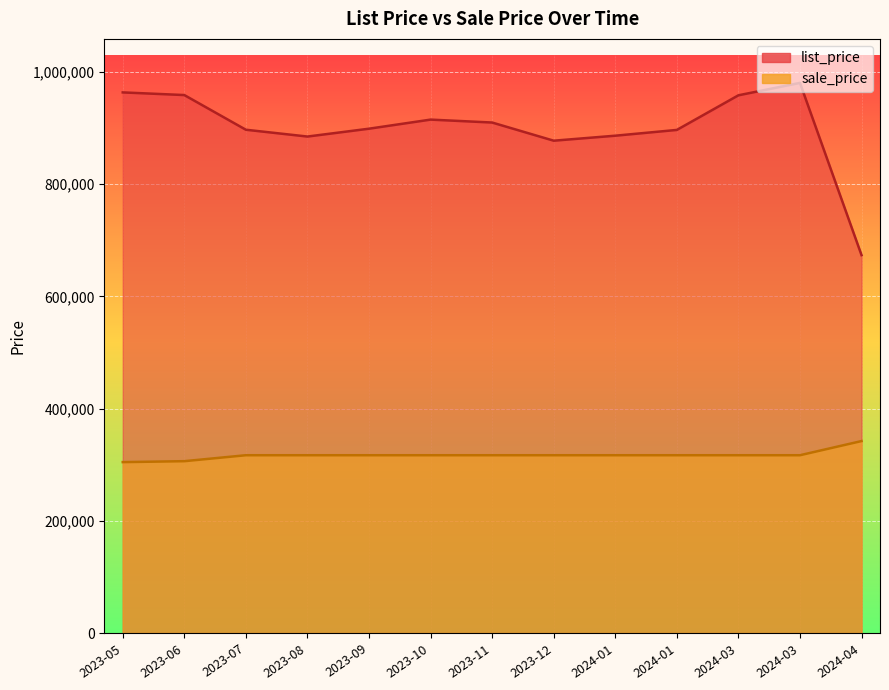

The sale_price series shows 306199.0 at 2023-06. True or false?

True